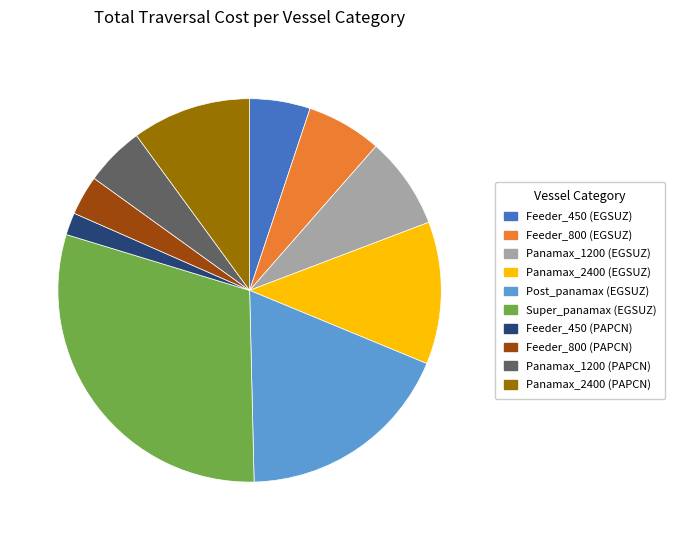

Do Panamax_2400 (PAPCN) and Panamax_1200 (EGSUZ) together represent more than half of the pie?

No